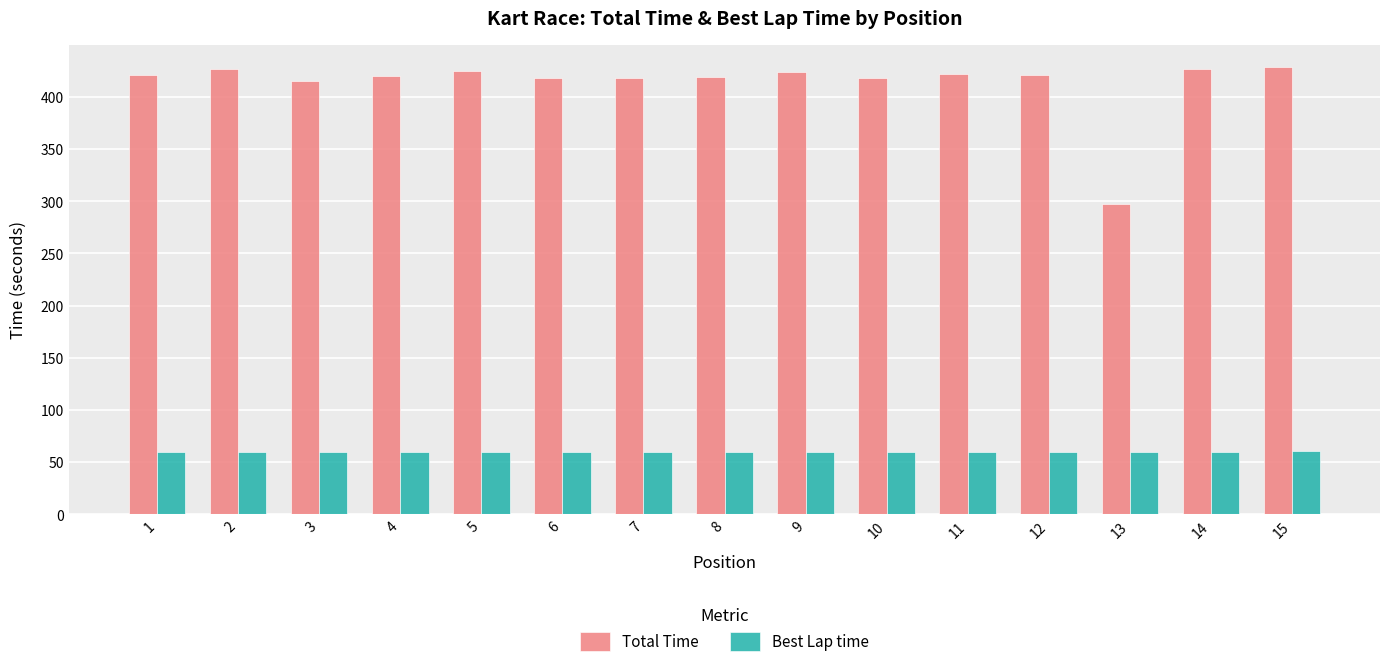

What are all the series names shown in the legend?

Total Time, Best Lap time